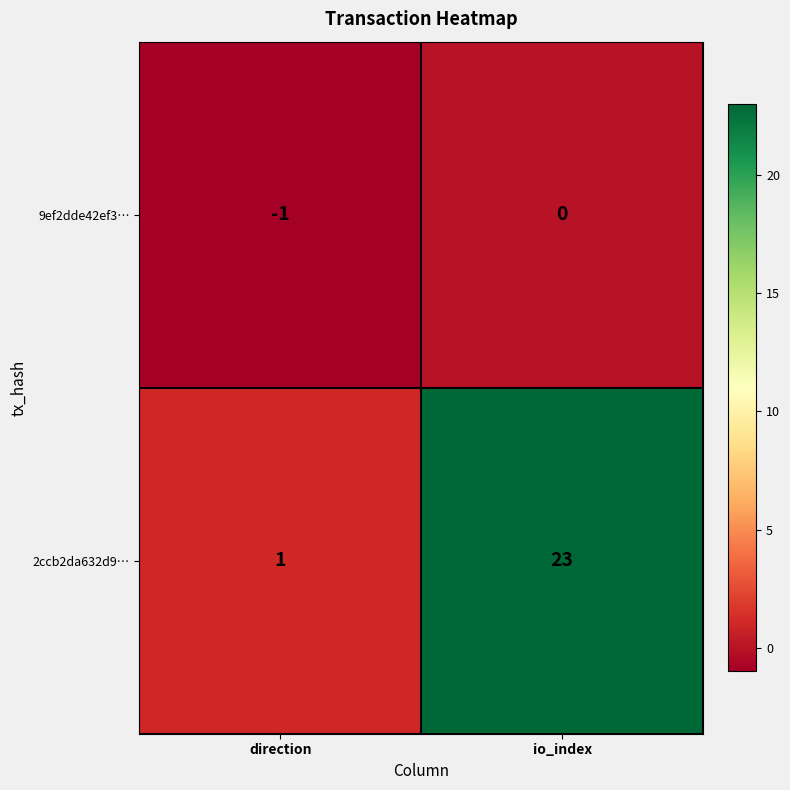

What is the sum of the 2ccb2da632d9… values at direction and io_index?

24